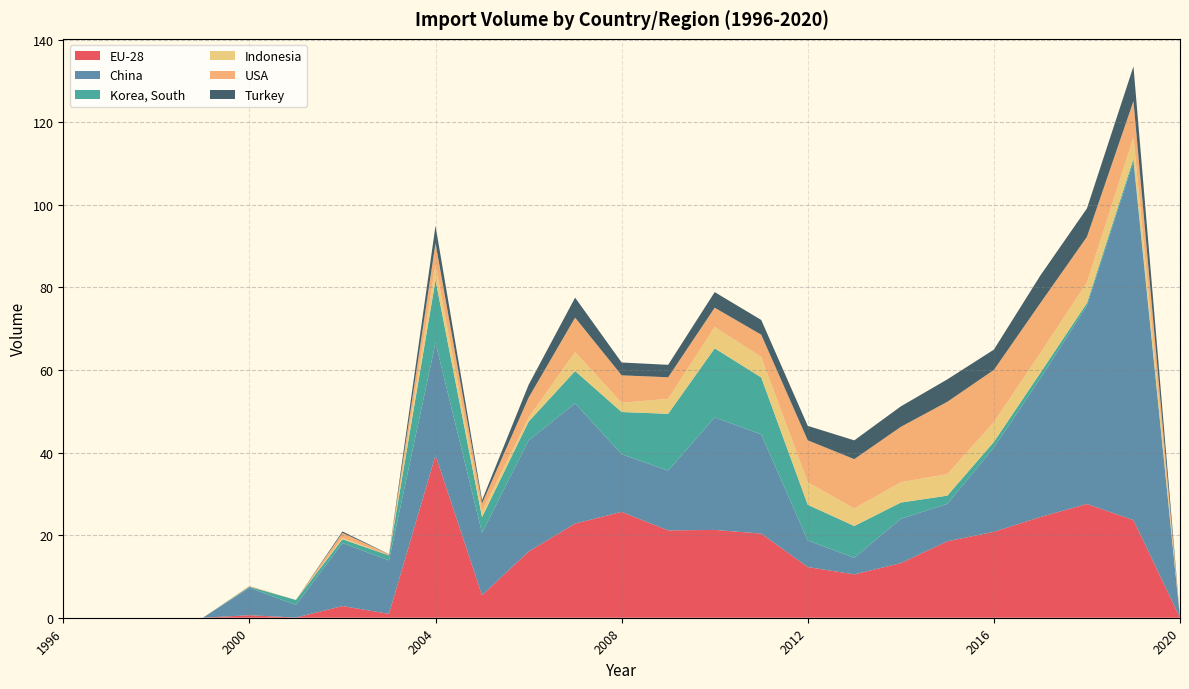

Reading left to right, list all the values displayed in this chart.

EU-28: 1996=0.0	1997=0.0	1998=0.0	1999=0.0	2000=0.6	2001=0.0	2002=2.8	2003=0.9	2004=39.4	2005=5.5	2006=16.0	2007=22.8	2008=25.6	2009=21.2	2010=21.3	2011=20.4	2012=12.3	2013=10.5	2014=13.2	2015=18.5	2016=20.8	2017=24.4	2018=27.6	2019=23.7	2020=0.0
China: 1996=0.0	1997=0.0	1998=0.0	1999=0.0	2000=6.7	2001=3.0	2002=15.3	2003=12.9	2004=27.3	2005=15.1	2006=26.9	2007=29.1	2008=14.0	2009=14.5	2010=27.3	2011=24.0	2012=6.4	2013=4.0	2014=10.7	2015=9.1	2016=20.4	2017=33.6	2018=48.0	2019=86.8	2020=0.0
Korea, South: 1996=0.0	1997=0.0	1998=0.0	1999=0.0	2000=0.2	2001=1.2	2002=0.9	2003=1.2	2004=15.1	2005=3.8	2006=4.6	2007=7.8	2008=10.2	2009=13.8	2010=16.7	2011=13.8	2012=8.6	2013=7.7	2014=3.9	2015=2.0	2016=1.4	2017=1.3	2018=0.6	2019=0.7	2020=0.0
Indonesia: 1996=0.0	1997=0.0	1998=0.0	1999=0.0	2000=0.0	2001=0.0	2002=0.3	2003=0.0	2004=3.7	2005=1.3	2006=1.0	2007=4.6	2008=2.2	2009=3.6	2010=5.2	2011=5.0	2012=5.4	2013=4.2	2014=4.9	2015=5.2	2016=4.8	2017=4.8	2018=5.0	2019=5.1	2020=0.0
USA: 1996=0.0	1997=0.0	1998=0.0	1999=0.0	2000=0.2	2001=0.0	2002=1.2	2003=0.3	2004=5.3	2005=2.0	2006=4.8	2007=8.4	2008=6.6	2009=5.2	2010=4.7	2011=5.4	2012=10.2	2013=12.0	2014=13.4	2015=17.5	2016=12.7	2017=12.1	2018=11.1	2019=8.8	2020=0.0
Turkey: 1996=0.0	1997=0.0	1998=0.0	1999=0.0	2000=0.0	2001=0.0	2002=0.3	2003=0.0	2004=4.2	2005=0.8	2006=3.1	2007=4.8	2008=3.1	2009=3.0	2010=3.8	2011=3.6	2012=3.5	2013=4.5	2014=5.0	2015=5.4	2016=4.9	2017=6.7	2018=6.9	2019=8.4	2020=0.0